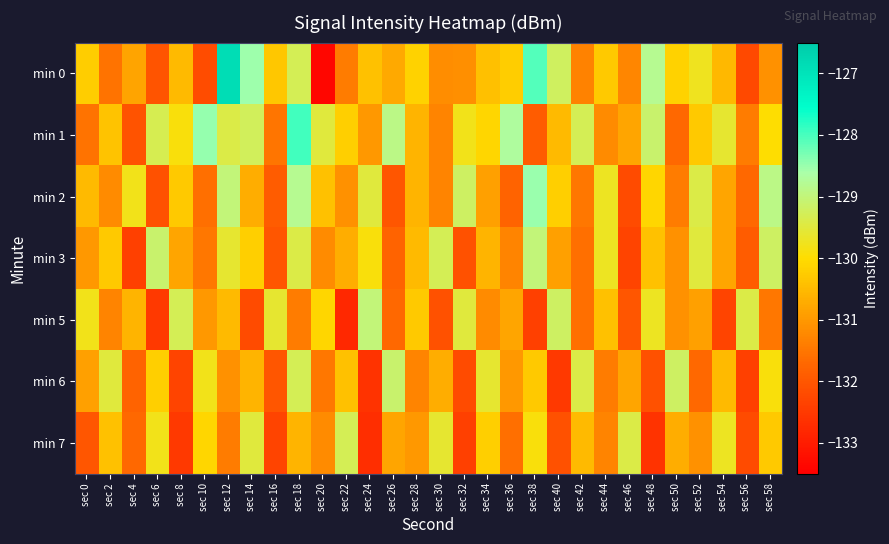

What is the total value across all series at sec 6?

-915.1